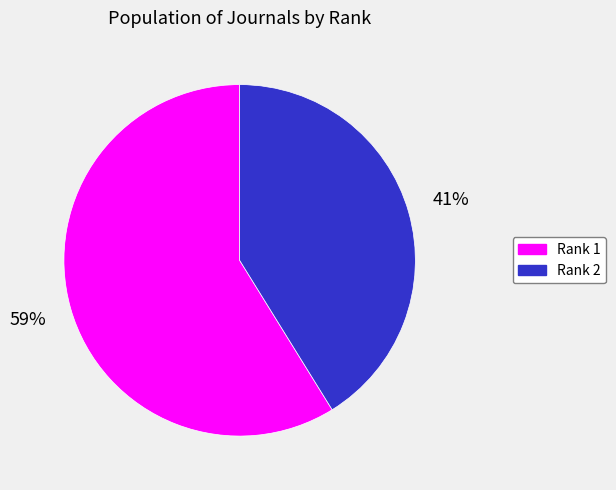

Between Rank 2 and Rank 1, which is larger?

Rank 1